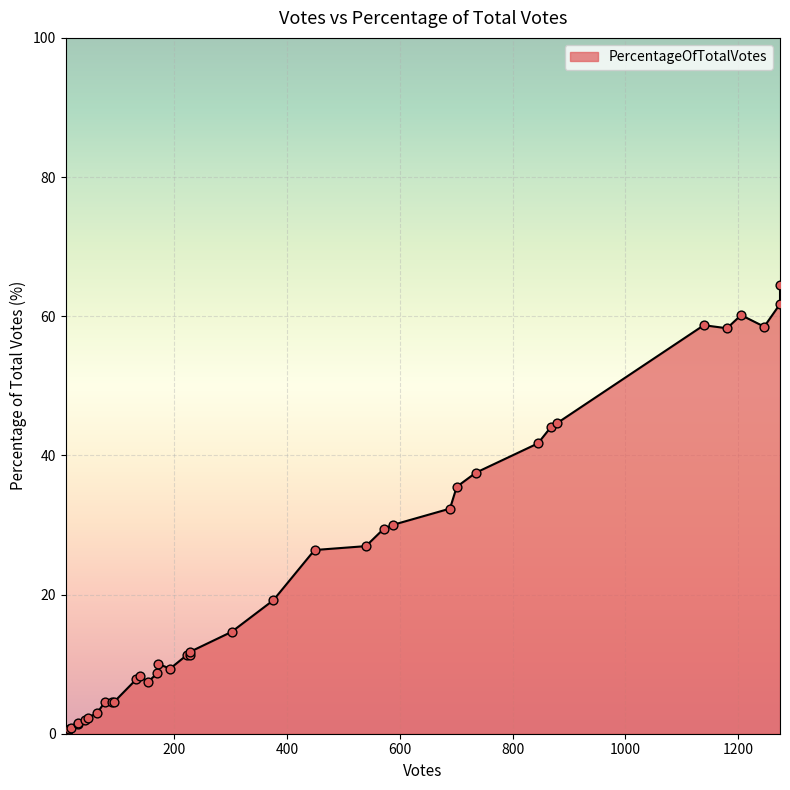

What is the change in value from 43 to 1139?

+56.7